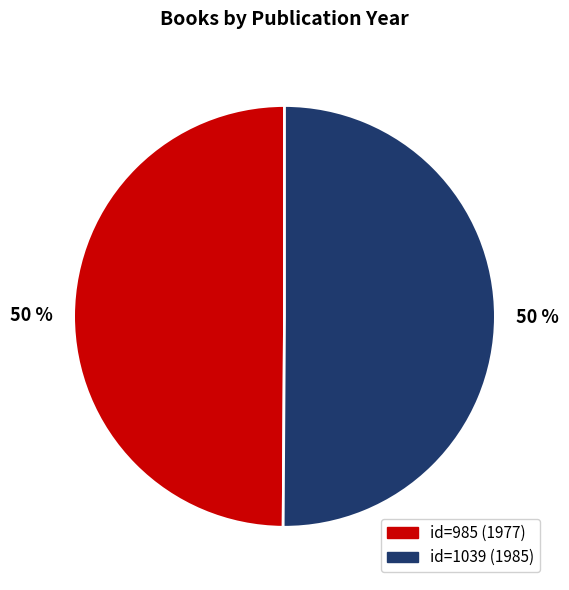

To the nearest percent, what is the average slice percentage?

50%